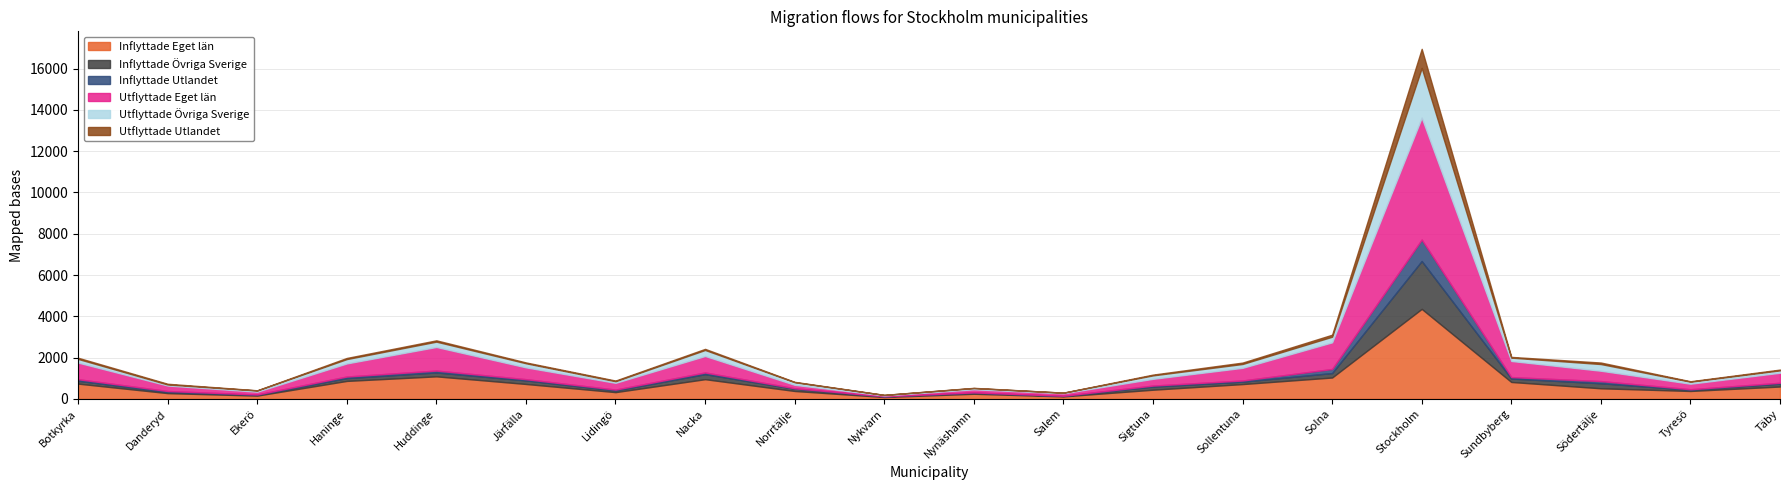

The value of Utflyttade Utlandet at Sollentuna is 68. True or false?

True